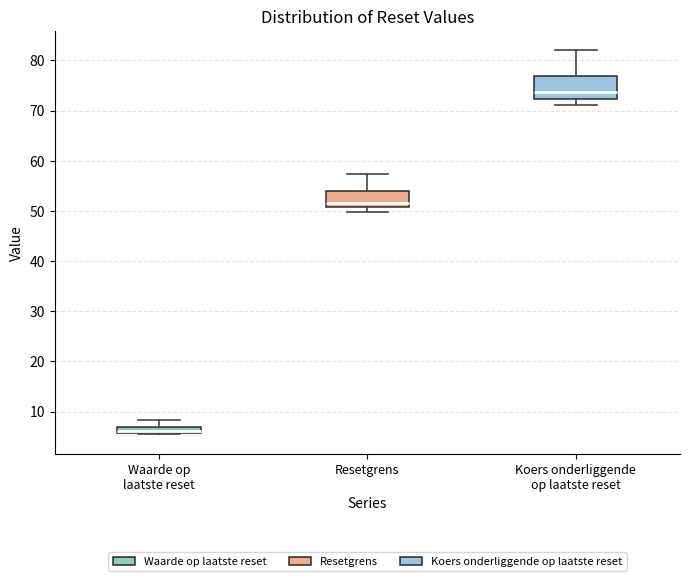

Which box is the tallest, from its lower edge to its upper edge?

Koers onderliggende op laatste reset